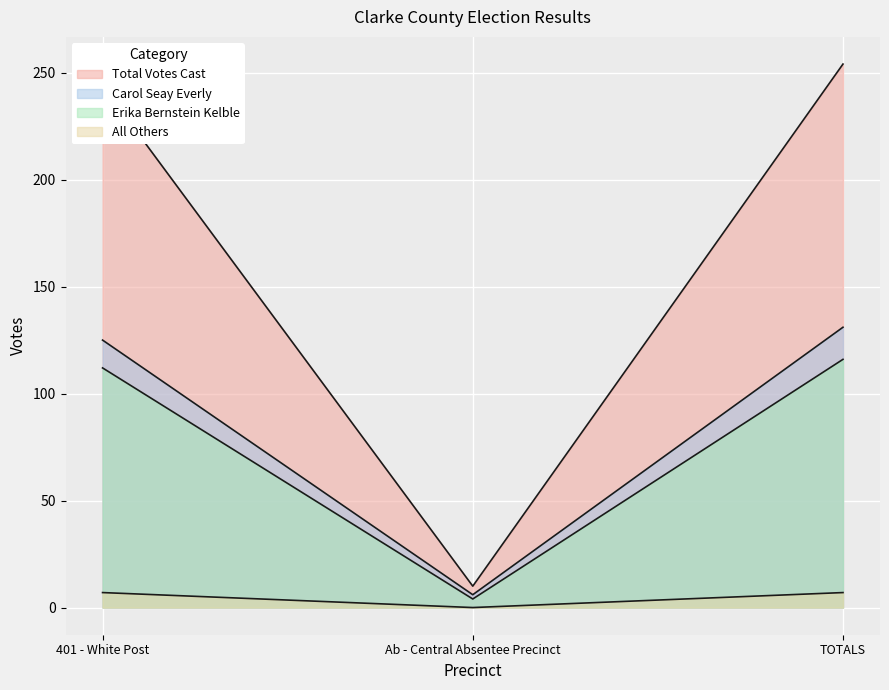

How many data points in Total Votes Cast are above 244?

1